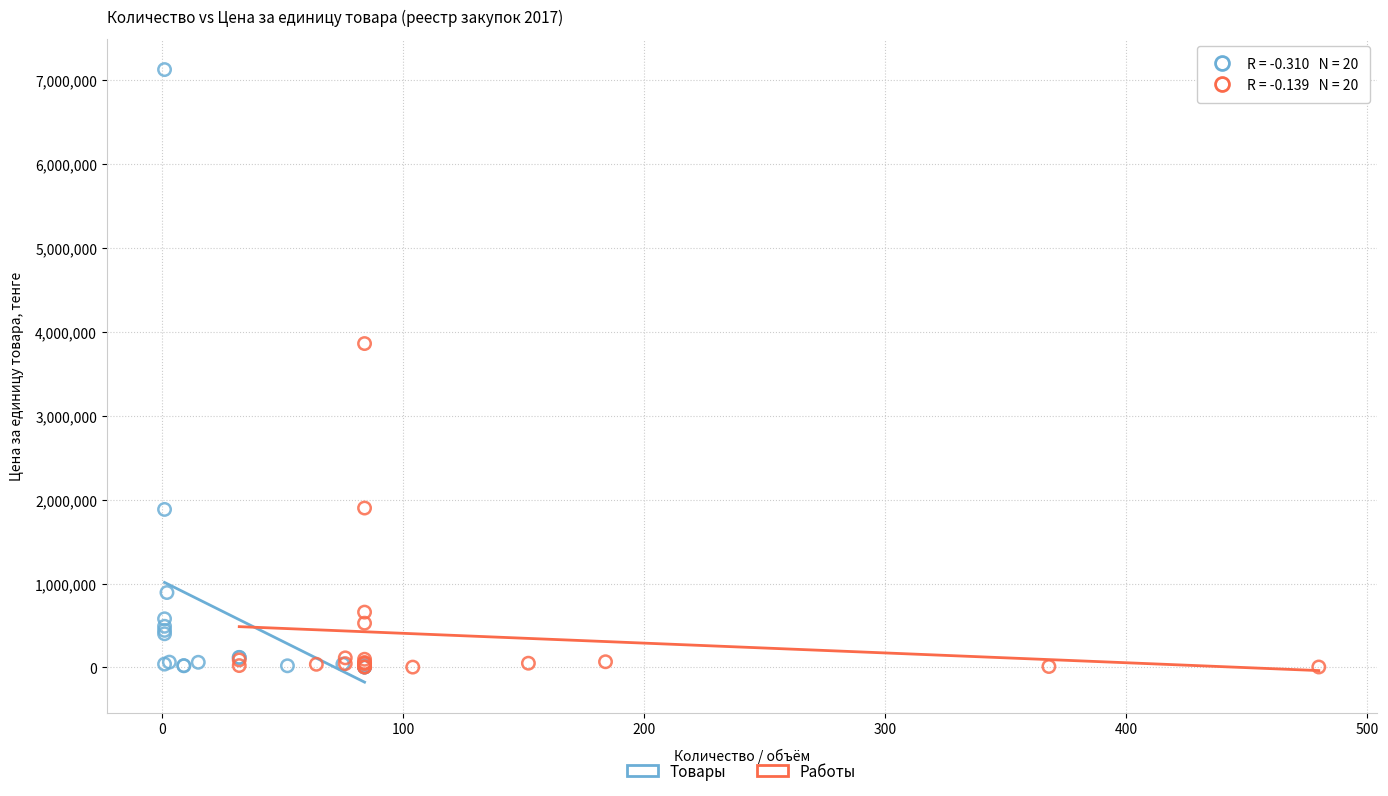

Which series has the largest Y range (max minus min)?

Товары